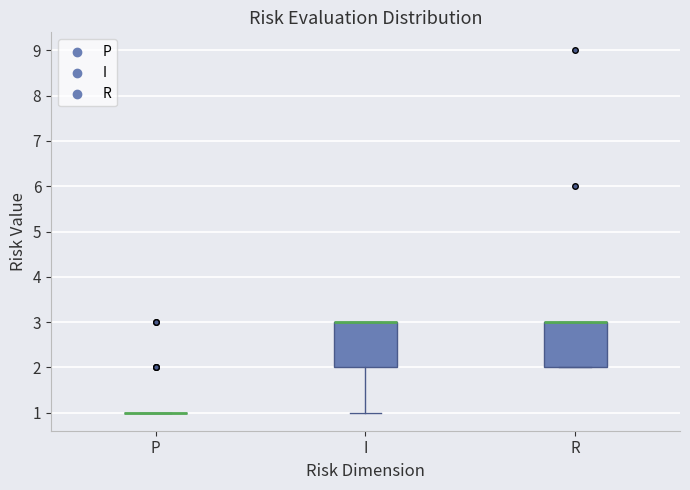

Where is the lower edge of the box for R on the y-axis? The values are not printed on the chart, so give them approximately, as read against the axis.

2